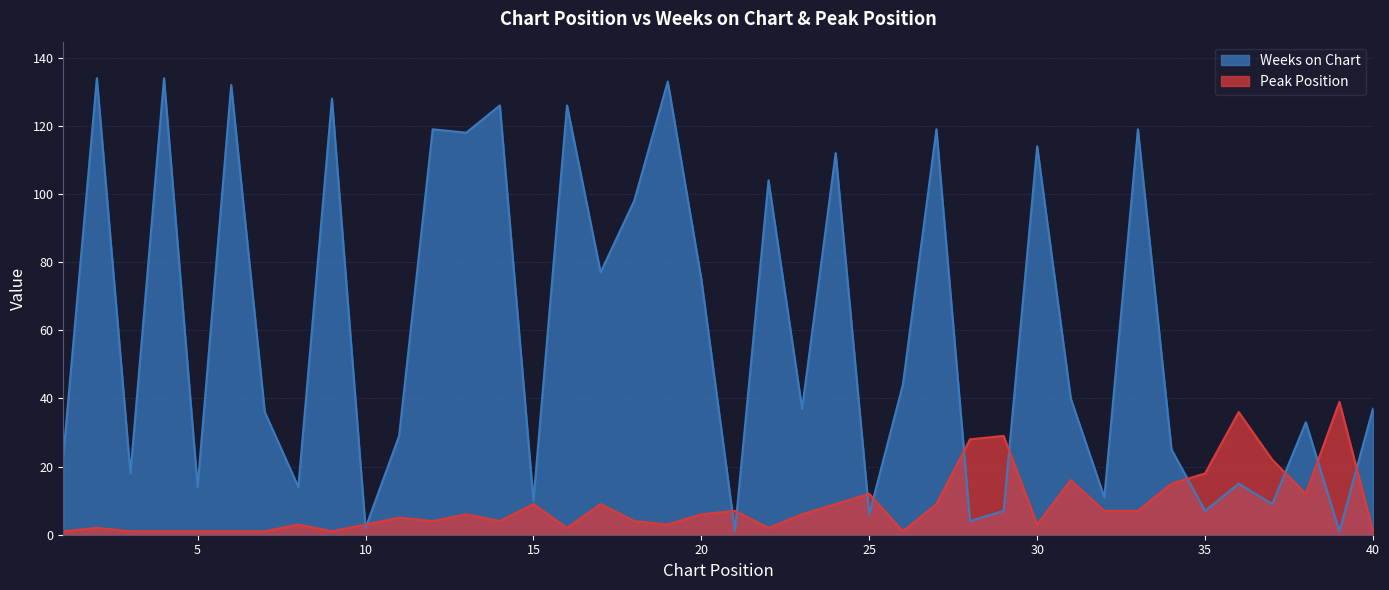

List the labels in order of Weeks on Chart value, smallest first.

21, 39, 10, 28, 25, 29, 35, 37, 15, 32, 5, 8, 36, 3, 1, 34, 11, 38, 7, 23, 40, 31, 26, 20, 17, 18, 22, 24, 30, 13, 12, 27, 33, 14, 16, 9, 6, 19, 2, 4